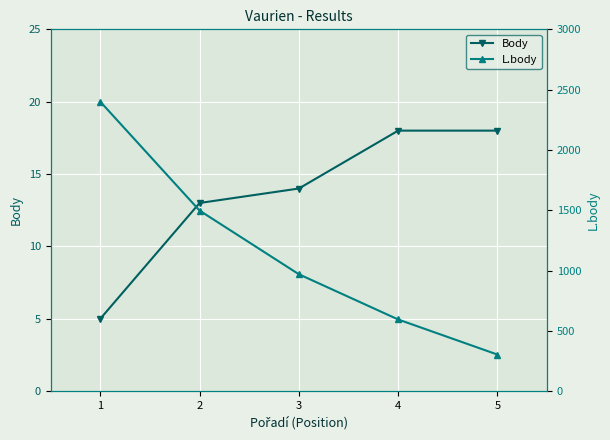

The Body series shows 24 at 5. True or false?

False